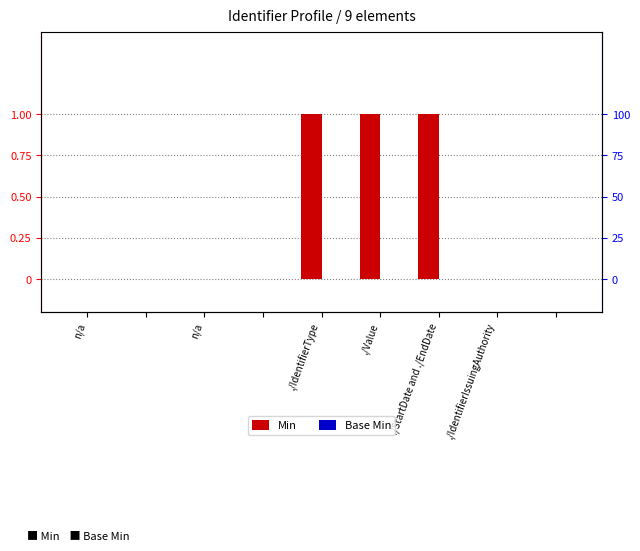

Which series has the largest range (max minus min)?

Min